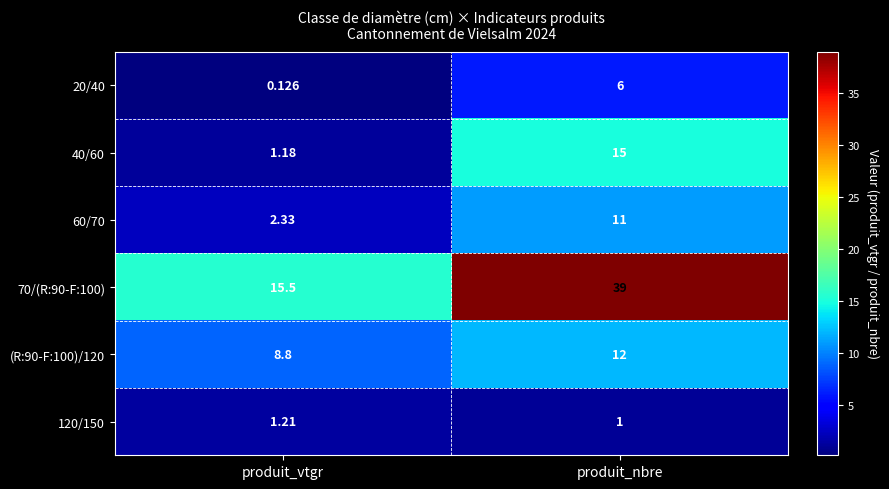

Is the value of 20/40 at produit_vtgr greater than the value of 40/60 at produit_vtgr?

No